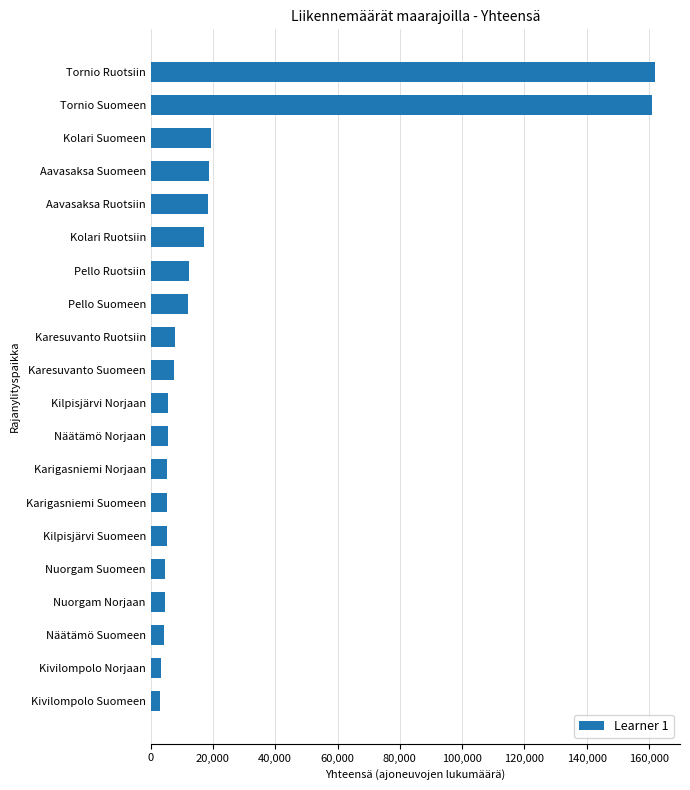

How many data points does each series have?

20